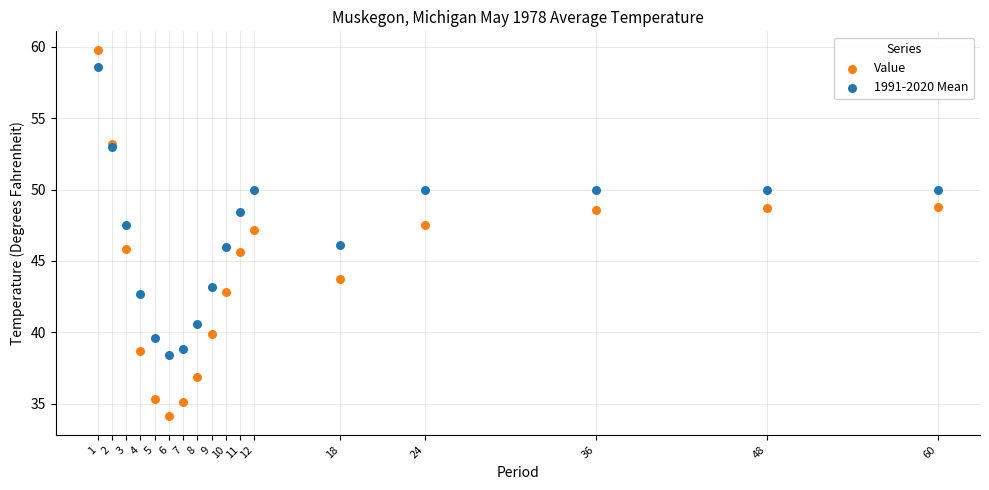

Which series has the widest spread of Y values?

Value